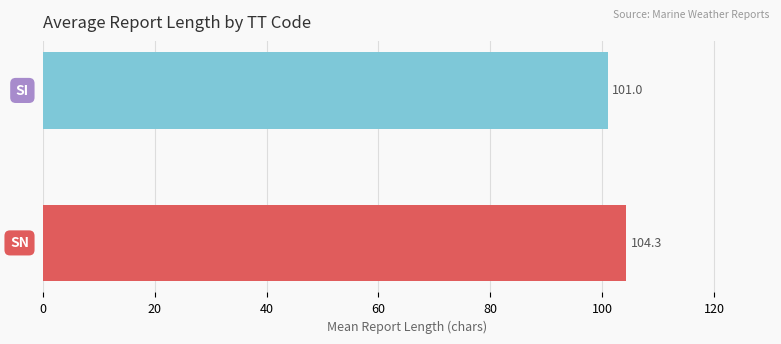

What is the sum of all values?

205.3